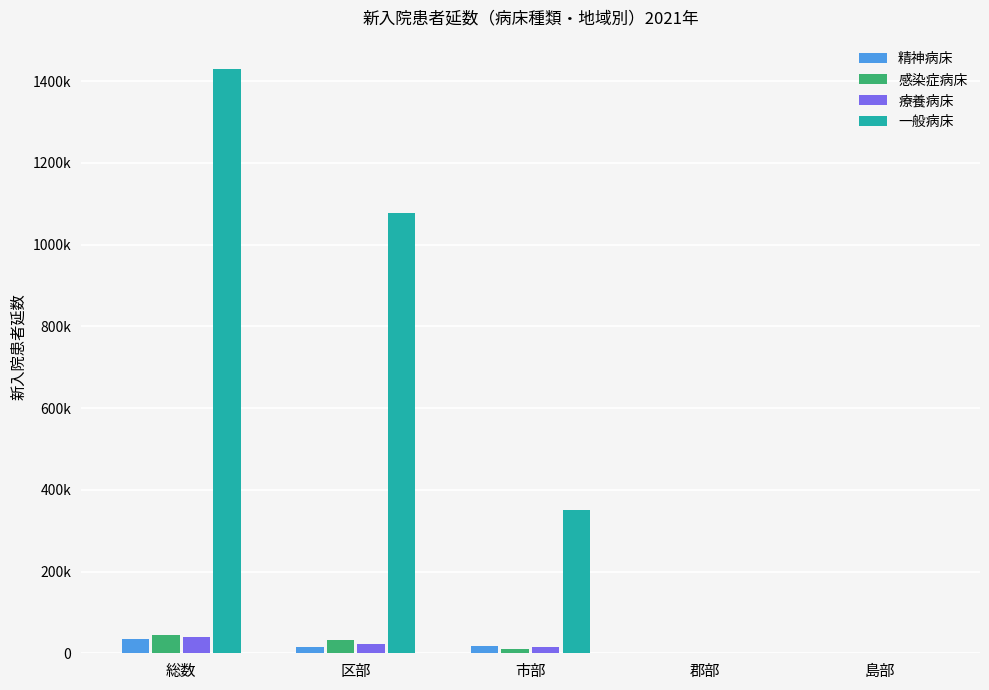

What is the total value across all series at 郡部?

2582